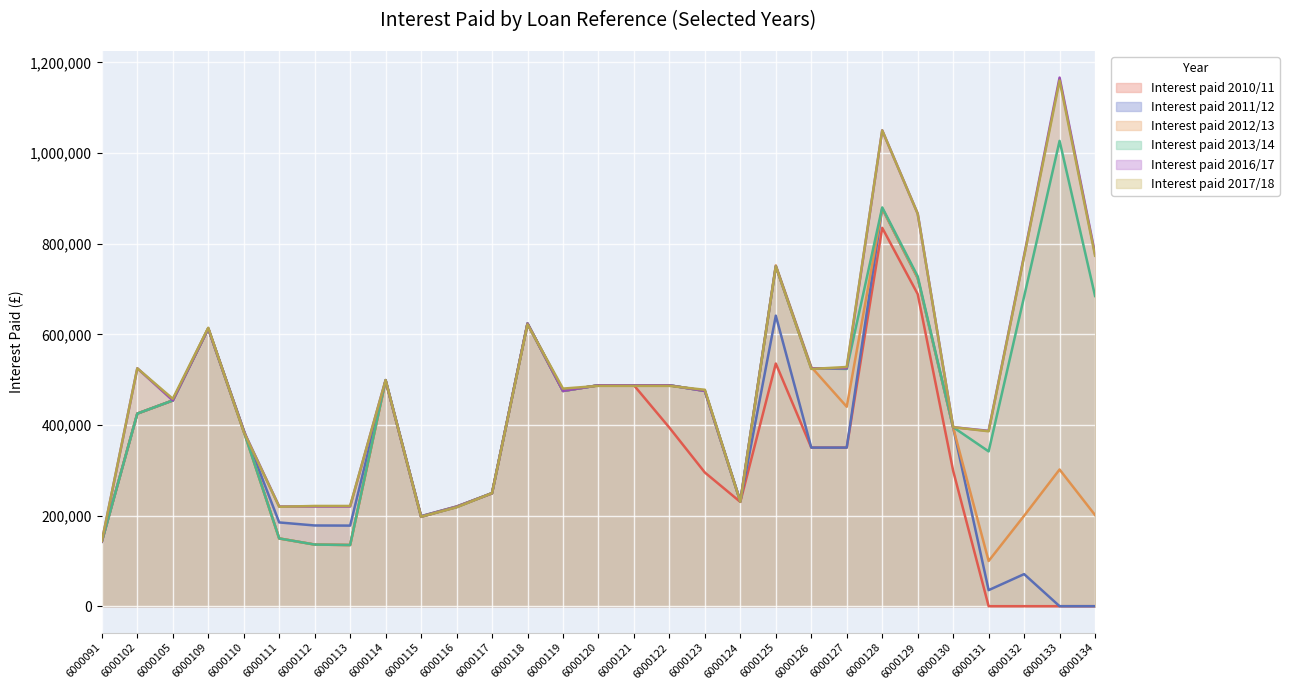

What is the difference between the Interest paid 2016/17 values at 6000130 and 6000109?

217750.0